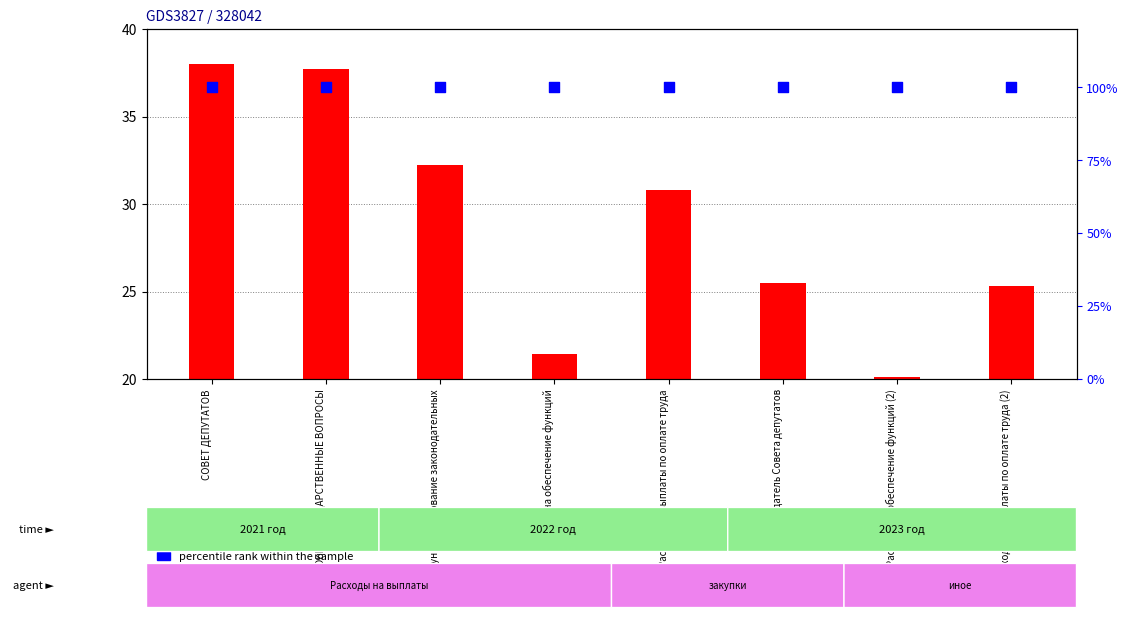

Which series contains the lowest Y value?

transformed count